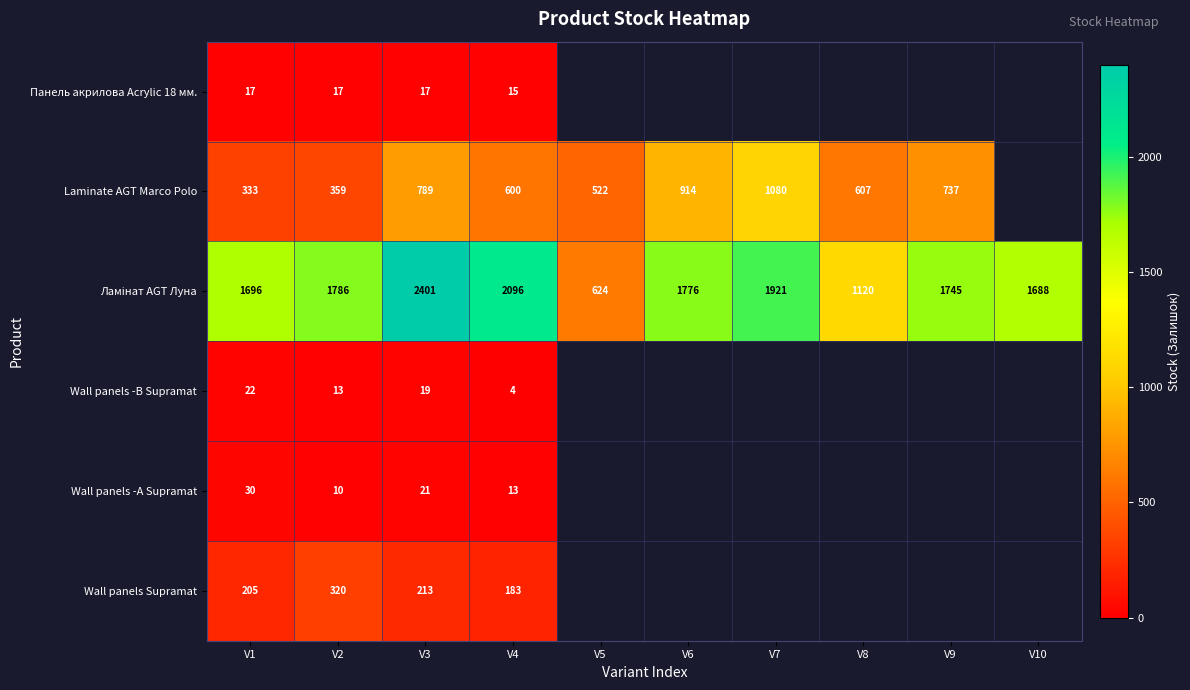

The Wall panels Supramat series shows 328 at V4. True or false?

False